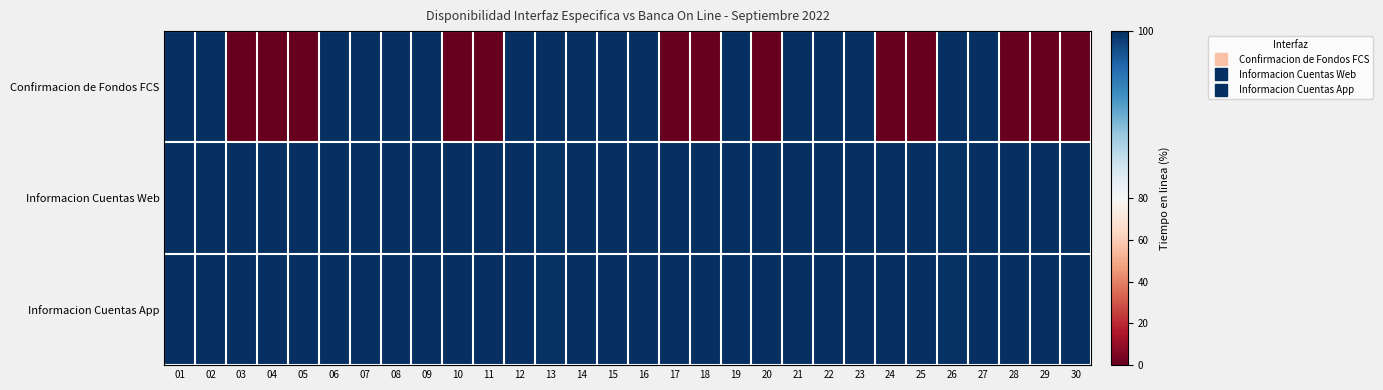

What is the greatest value displayed?

100.0